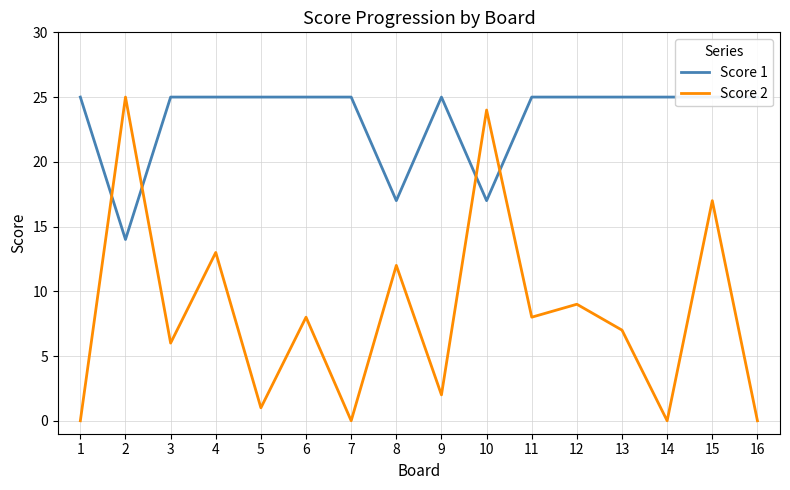

True or false: Score 1 has more than 2 points higher than both neighbors.

False